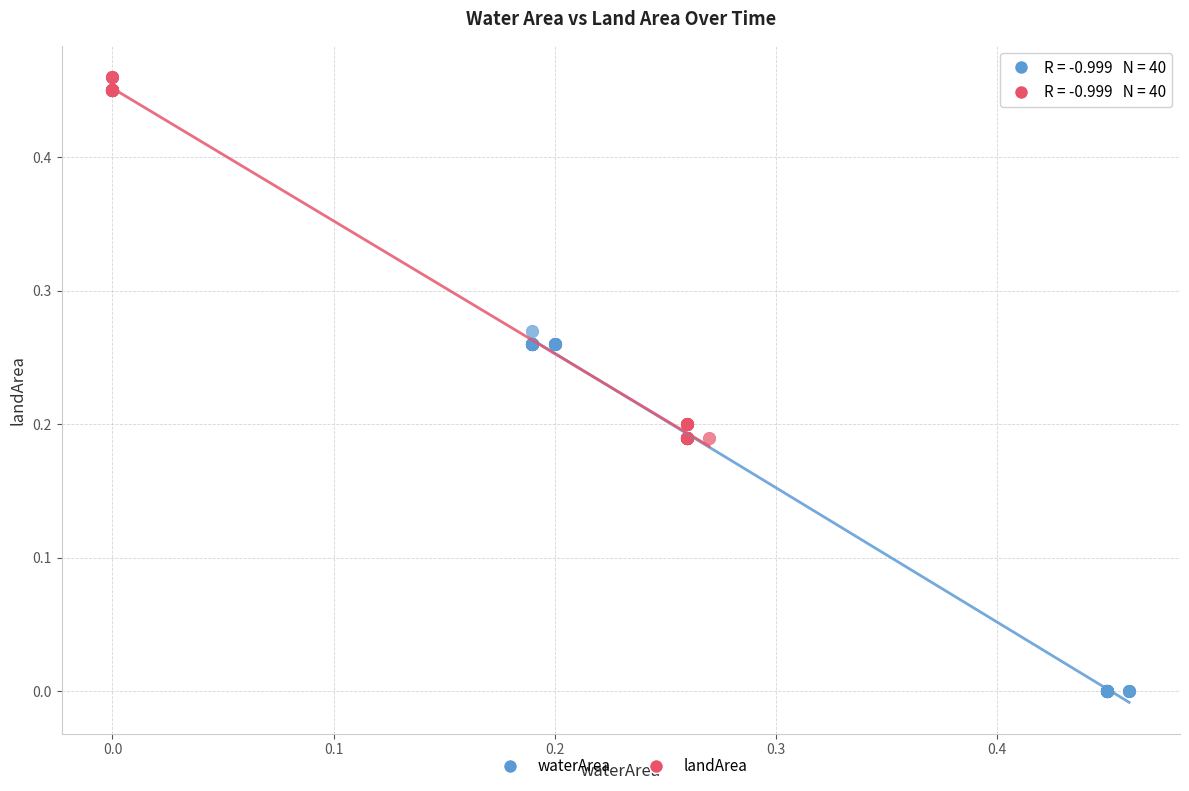

Which series reaches the maximum Y coordinate?

landArea